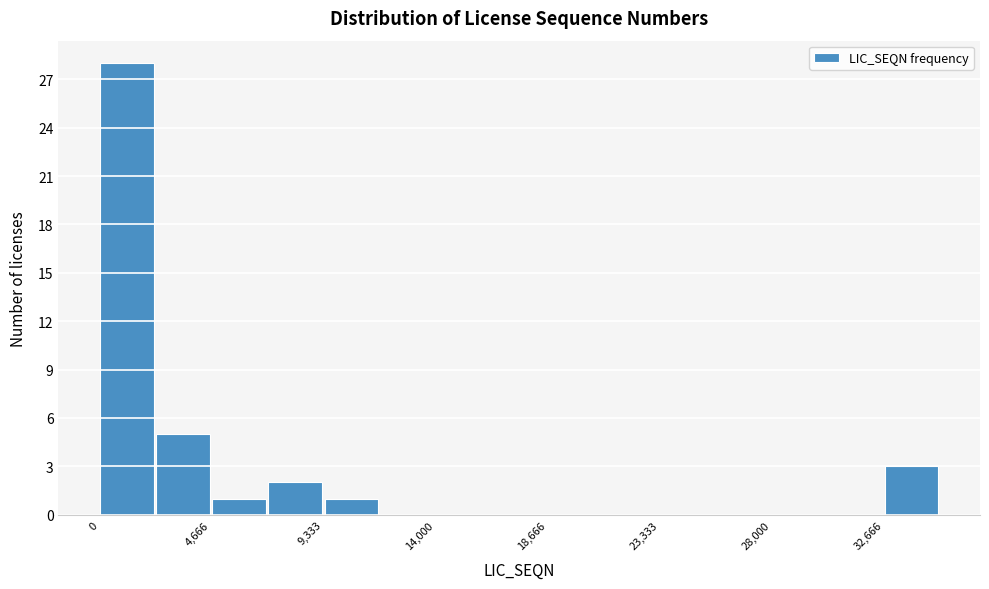

Reading left to right, transcribe this chart: for each bar, give the range it covers on the x-axis and its height. Neither the bar edges nor the heights are printed on the chart, so give them approximately, as read against the axes.

0 to 2500: 28
2500 to 4500: 5
4500 to 7000: 1
7000 to 9500: 2
9500 to 11500: 1
11500 to 14000: 0
14000 to 16500: 0
16500 to 18500: 0
18500 to 21000: 0
21000 to 23500: 0
23500 to 25500: 0
25500 to 28000: 0
28000 to 30500: 0
30500 to 32500: 0
32500 to 35000: 3